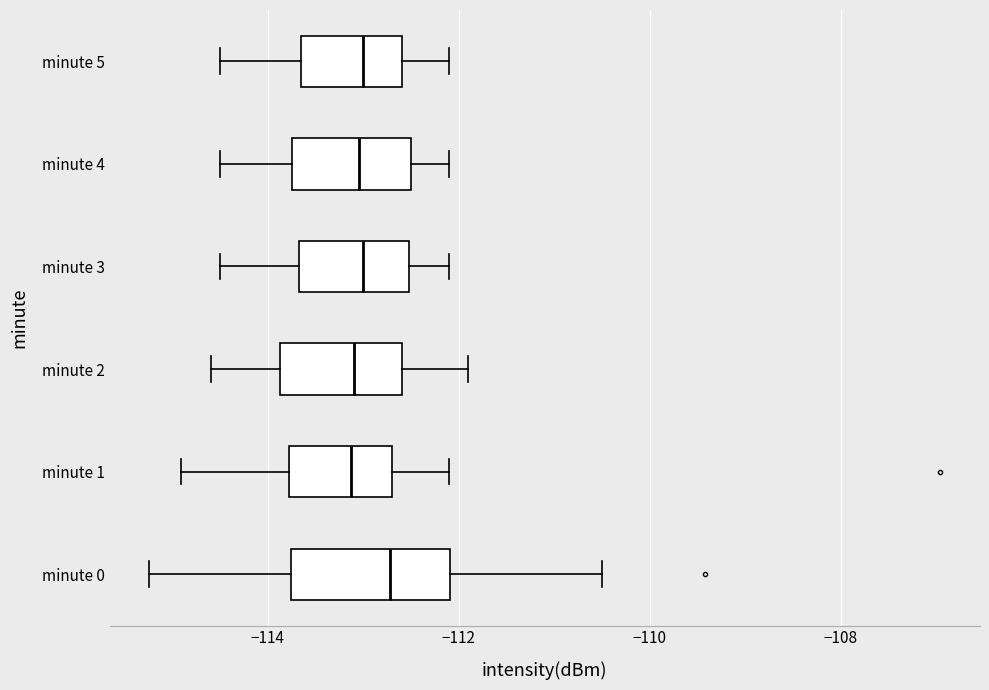

Reading bottom to top, read every box against the x-axis: the position of its median line, the range the box covers, and the ends of its whiskers. The values are not printed on the chart, so give them approximately, as read against the axis.

minute 0: median -112.8, box -113.8 to -112.0, whiskers -115.2 to -110.6
minute 1: median -113.2, box -113.8 to -112.6, whiskers -115.0 to -112.0
minute 2: median -113.0, box -113.8 to -112.6, whiskers -114.6 to -111.8
minute 3: median -113.0, box -113.6 to -112.6, whiskers -114.4 to -112.0
minute 4: median -113.0, box -113.8 to -112.4, whiskers -114.4 to -112.0
minute 5: median -113.0, box -113.6 to -112.6, whiskers -114.4 to -112.0